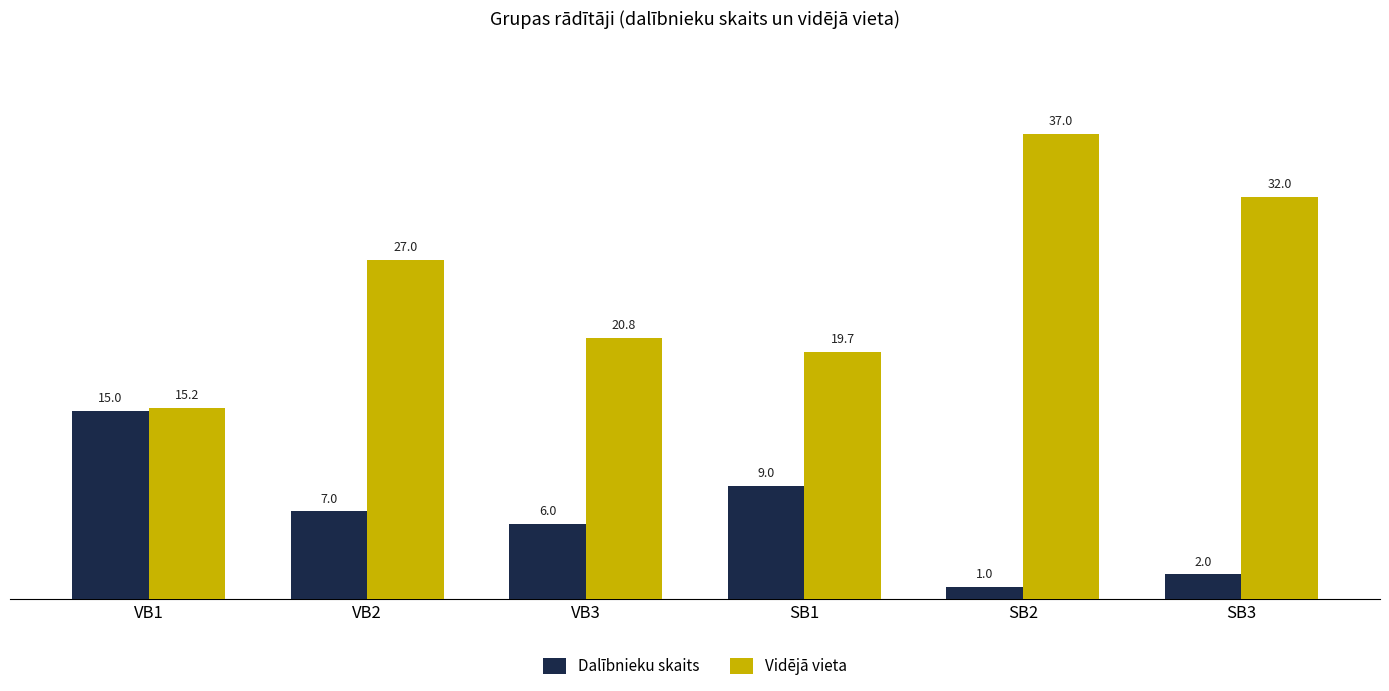

At which label is Vidējā vieta closest to 26?

VB2